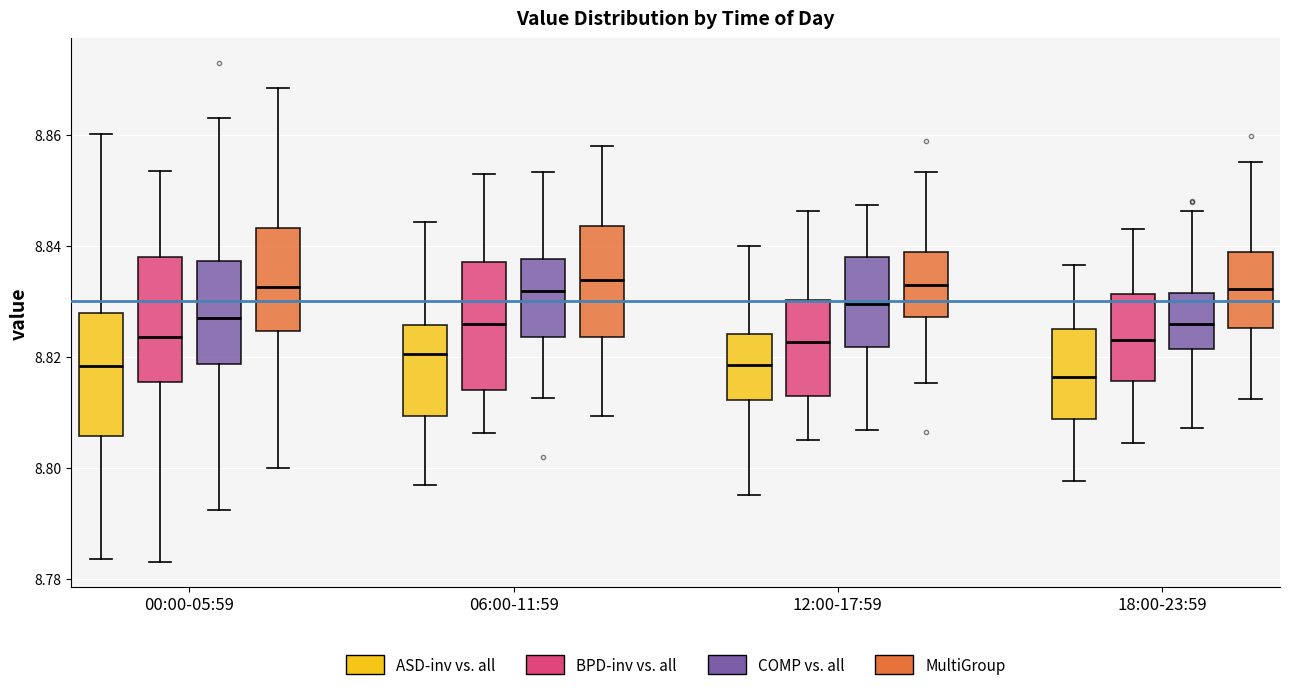

Reading left to right, read every box against the y-axis: the position of its median line, the range the box covers, and the ends of its whiskers. The values are not printed on the chart, so give them approximately, as read against the axis.

00:00-05:59 (ASD-inv vs. all): median 8.818, box 8.806 to 8.828, whiskers 8.784 to 8.860
00:00-05:59 (BPD-inv vs. all): median 8.824, box 8.816 to 8.838, whiskers 8.784 to 8.854
00:00-05:59 (COMP vs. all): median 8.826, box 8.818 to 8.838, whiskers 8.792 to 8.862
00:00-05:59 (MultiGroup): median 8.832, box 8.824 to 8.844, whiskers 8.800 to 8.868
06:00-11:59 (ASD-inv vs. all): median 8.820, box 8.810 to 8.826, whiskers 8.796 to 8.844
06:00-11:59 (BPD-inv vs. all): median 8.826, box 8.814 to 8.838, whiskers 8.806 to 8.852
06:00-11:59 (COMP vs. all): median 8.832, box 8.824 to 8.838, whiskers 8.812 to 8.854
06:00-11:59 (MultiGroup): median 8.834, box 8.824 to 8.844, whiskers 8.810 to 8.858
12:00-17:59 (ASD-inv vs. all): median 8.818, box 8.812 to 8.824, whiskers 8.796 to 8.840
12:00-17:59 (BPD-inv vs. all): median 8.822, box 8.814 to 8.830, whiskers 8.806 to 8.846
12:00-17:59 (COMP vs. all): median 8.830, box 8.822 to 8.838, whiskers 8.806 to 8.848
12:00-17:59 (MultiGroup): median 8.832, box 8.828 to 8.838, whiskers 8.816 to 8.854
18:00-23:59 (ASD-inv vs. all): median 8.816, box 8.808 to 8.824, whiskers 8.798 to 8.836
18:00-23:59 (BPD-inv vs. all): median 8.824, box 8.816 to 8.832, whiskers 8.804 to 8.842
18:00-23:59 (COMP vs. all): median 8.826, box 8.822 to 8.832, whiskers 8.808 to 8.846
18:00-23:59 (MultiGroup): median 8.832, box 8.826 to 8.838, whiskers 8.812 to 8.856